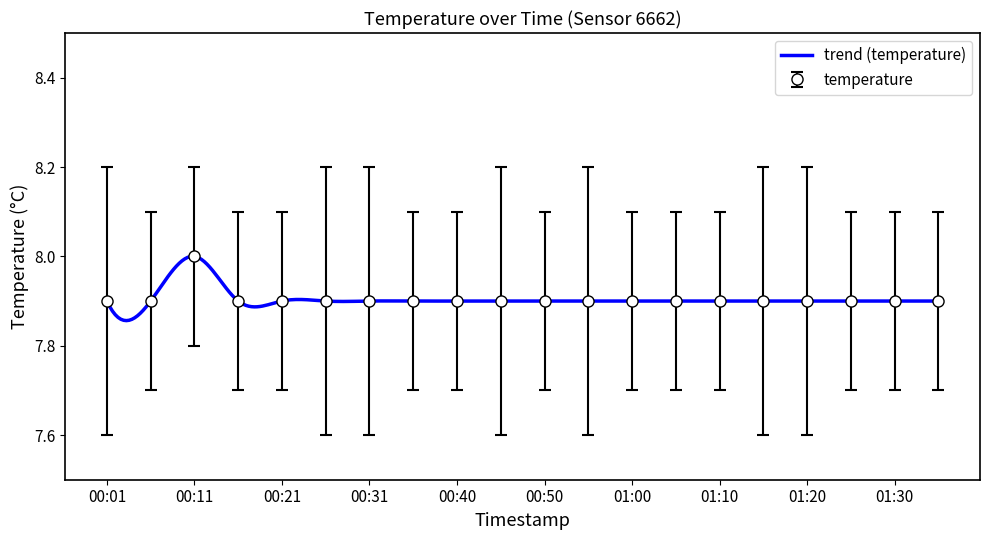

The value at 00:50 is 7.9. True or false?

True